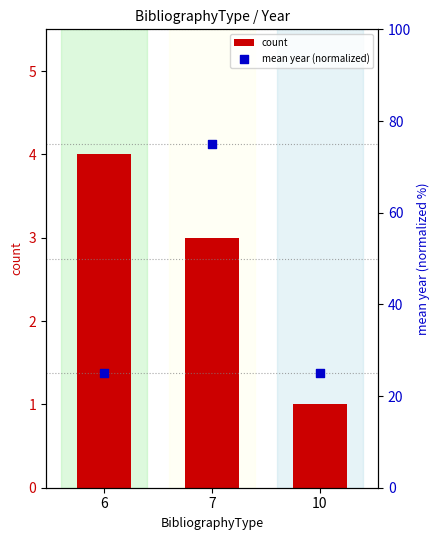

Which series has the largest total across all categories?

mean year (normalized)